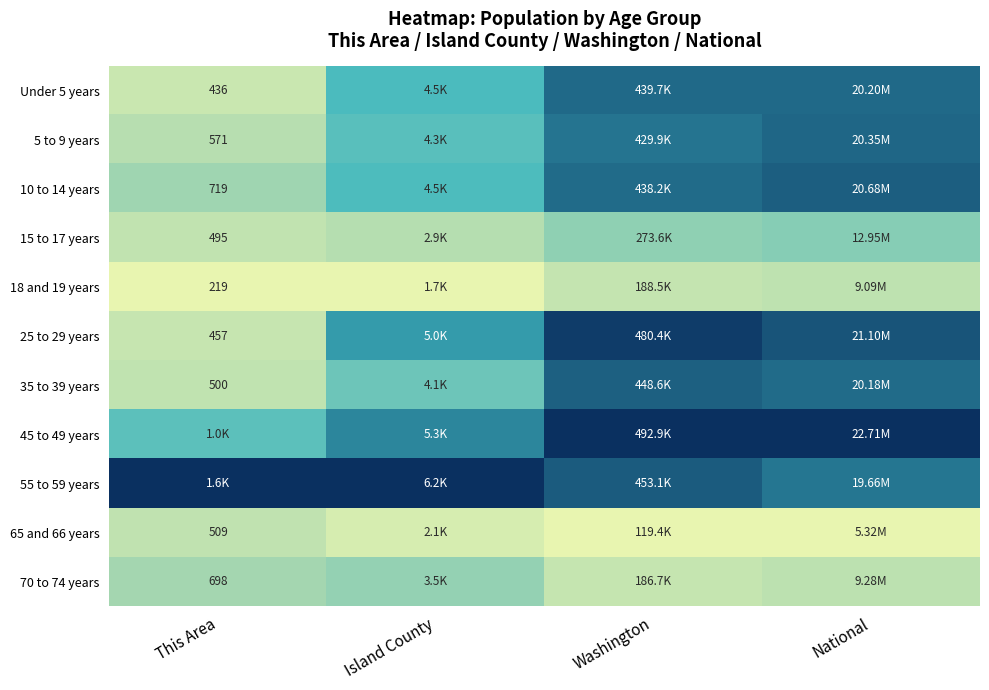

At which category is the sum across all series the highest?

National